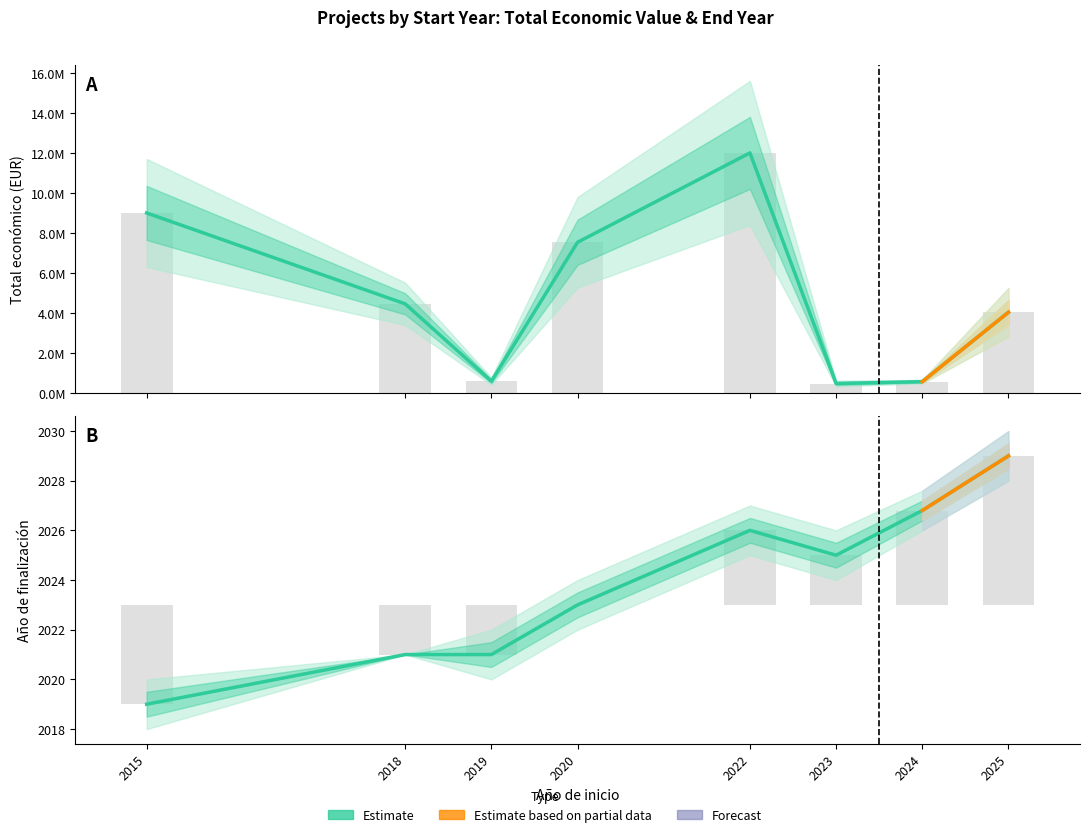

What is the difference between the Año de finalización values at 2015 and 2024?

7